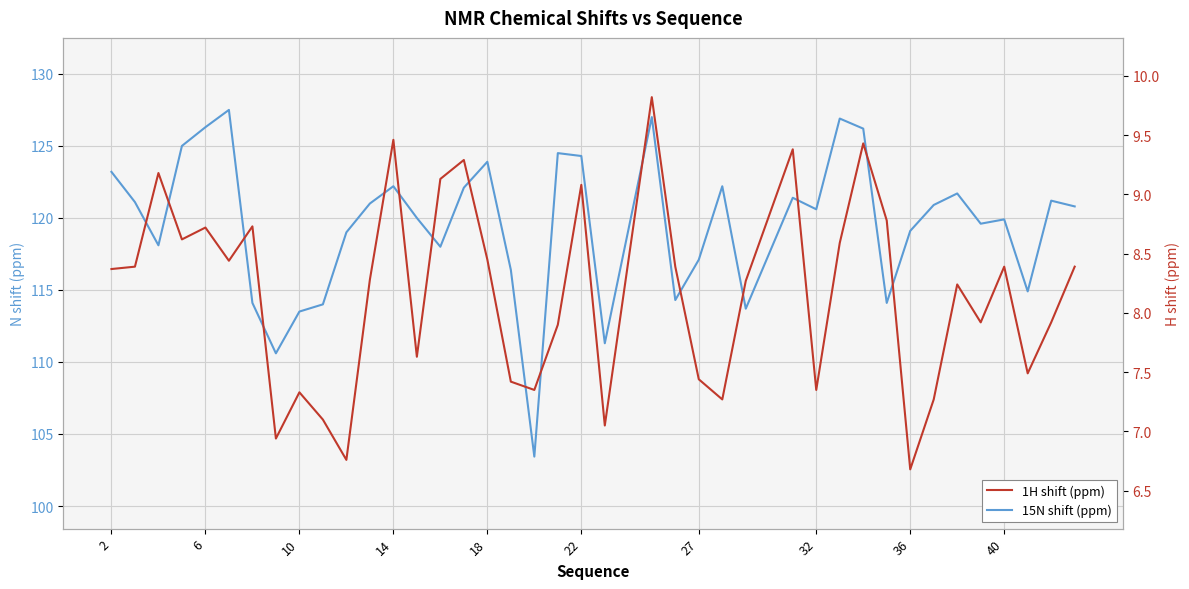

The 15N shift (ppm) series shows 120.6 at 32. True or false?

True